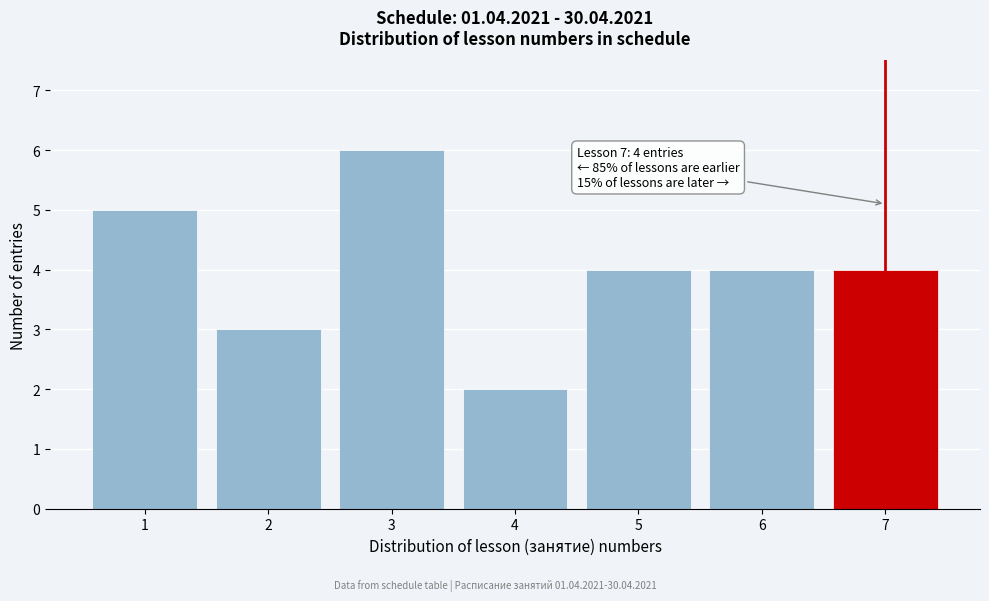

Reading left to right, extract all data points from this chart.

5	3	6	2	4	4	4